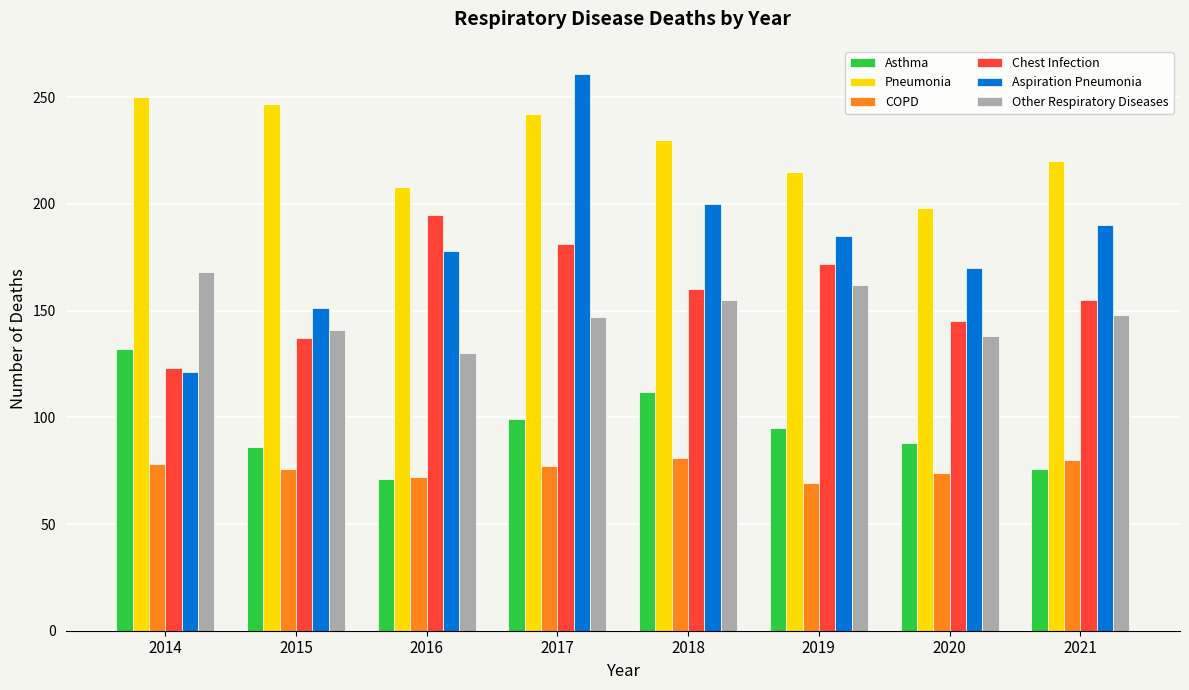

How many bars are there in each group?

6